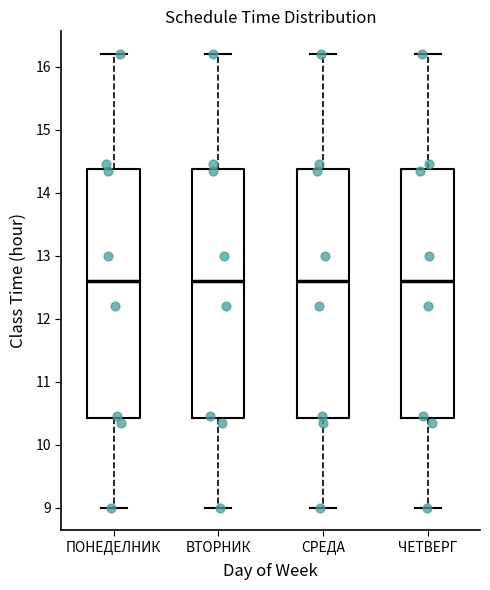

Reading left to right, transcribe this box plot: for each box, give where its median line is, the range the box spans, and where its two whiskers end, as read against the y-axis. The values are not printed on the chart, so give them approximately, as read against the axis.

ПОНЕДЕЛНИК: median 12.6, box 10.4 to 14.4, whiskers 9.0 to 16.2
ВТОРНИК: median 12.6, box 10.4 to 14.4, whiskers 9.0 to 16.2
СРЕДА: median 12.6, box 10.4 to 14.4, whiskers 9.0 to 16.2
ЧЕТВЕРГ: median 12.6, box 10.4 to 14.4, whiskers 9.0 to 16.2